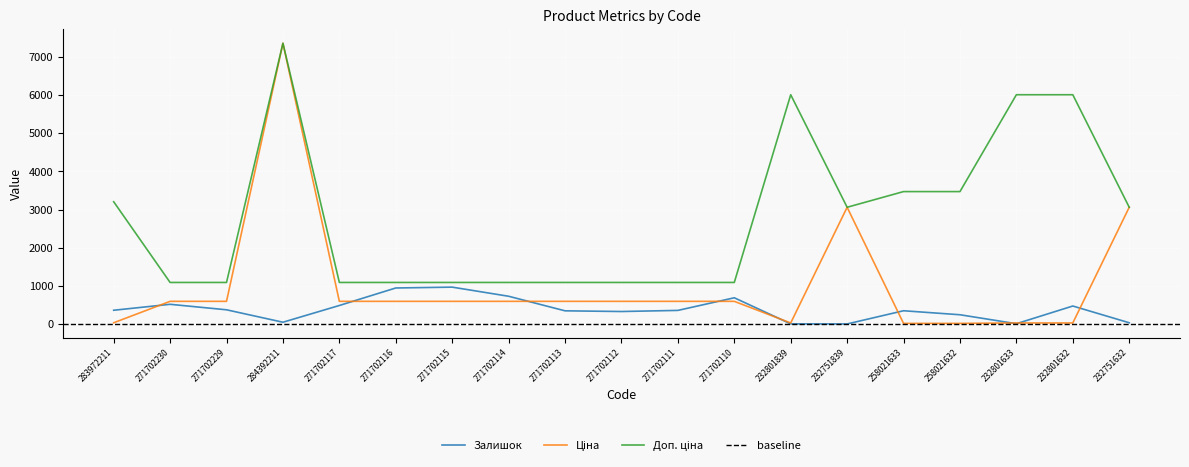

What is the difference between the highest and lowest values at 271702110?

495.0